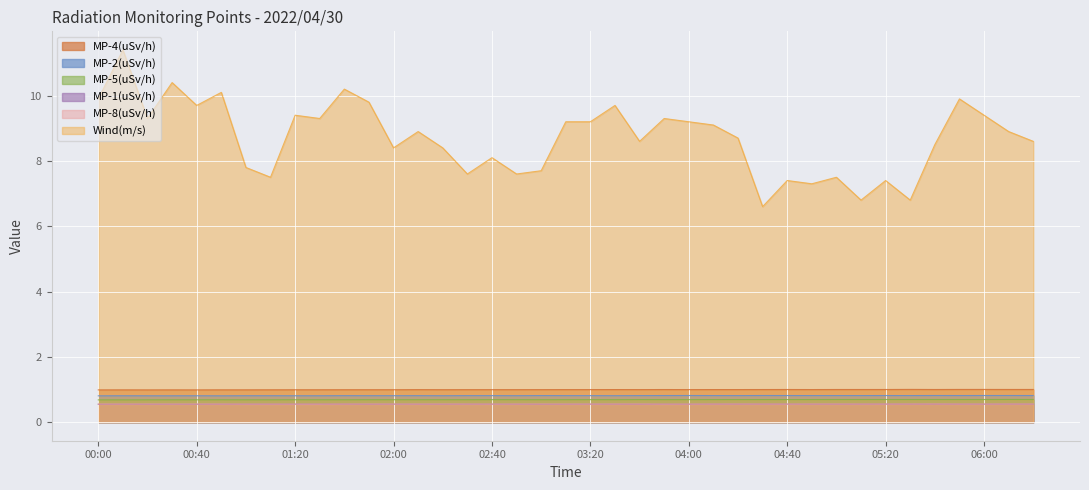

What is the total value across all series at 02:20?

12.0